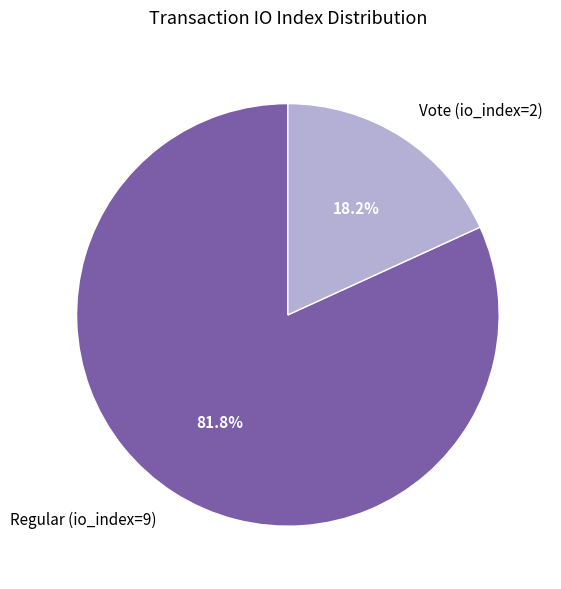

What percentage is the Vote (io_index=2) slice, to the nearest percent?

18%